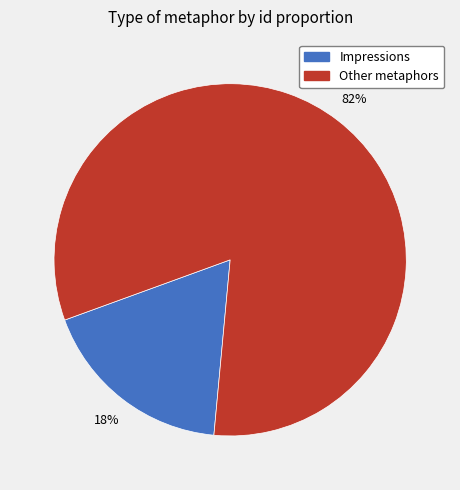

Rank the categories by value from lowest to highest.

Impressions, Other metaphors